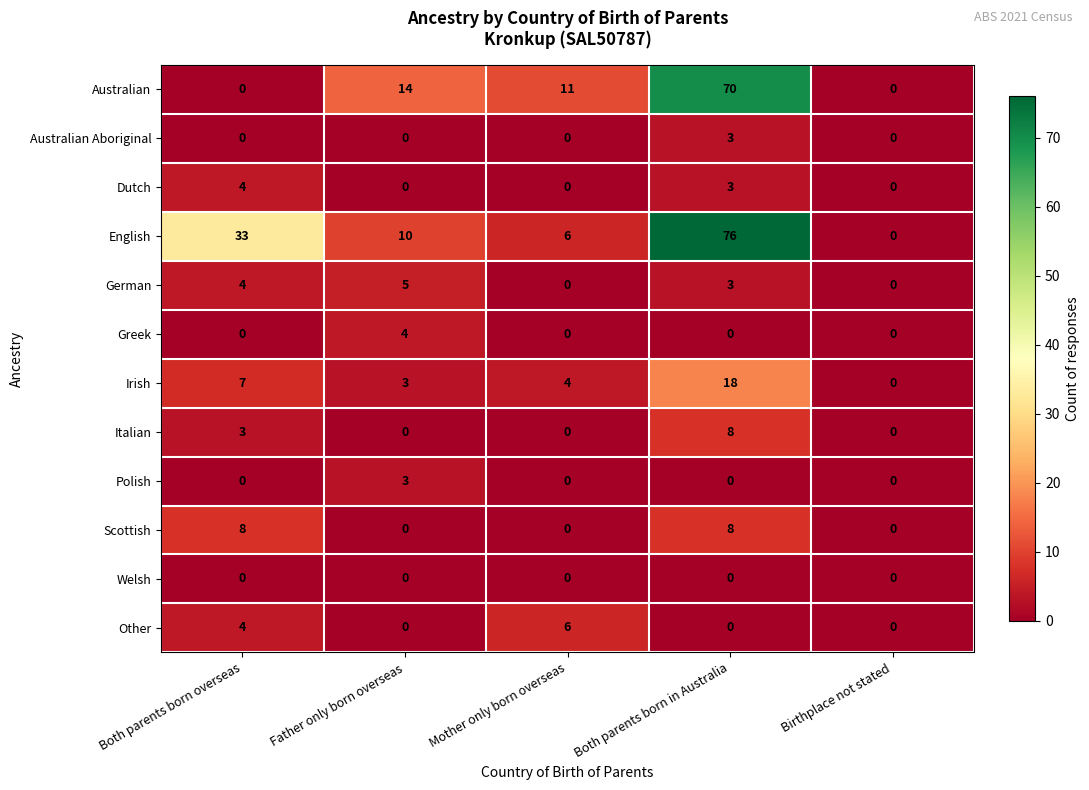

At how many categories does at least one series exceed 41?

1